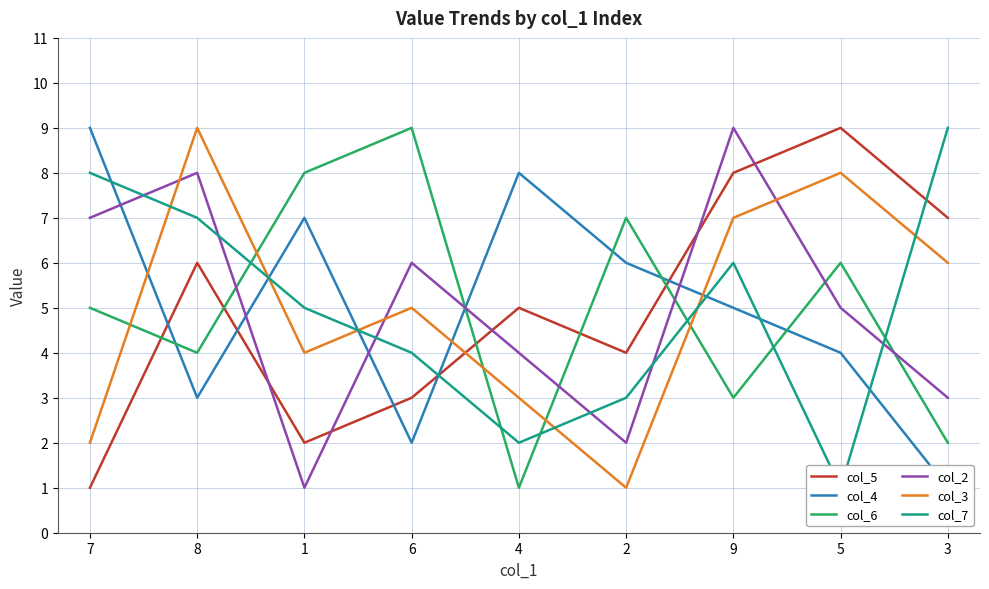

In col_5, how many points are higher than both neighbors (excluding endpoints)?

3